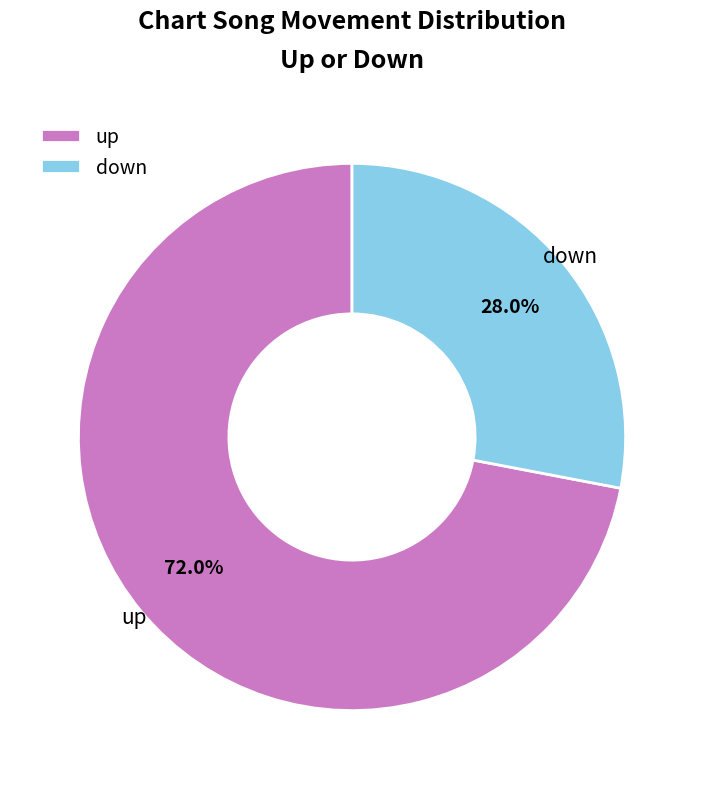

What is the largest slice in the pie chart?

up